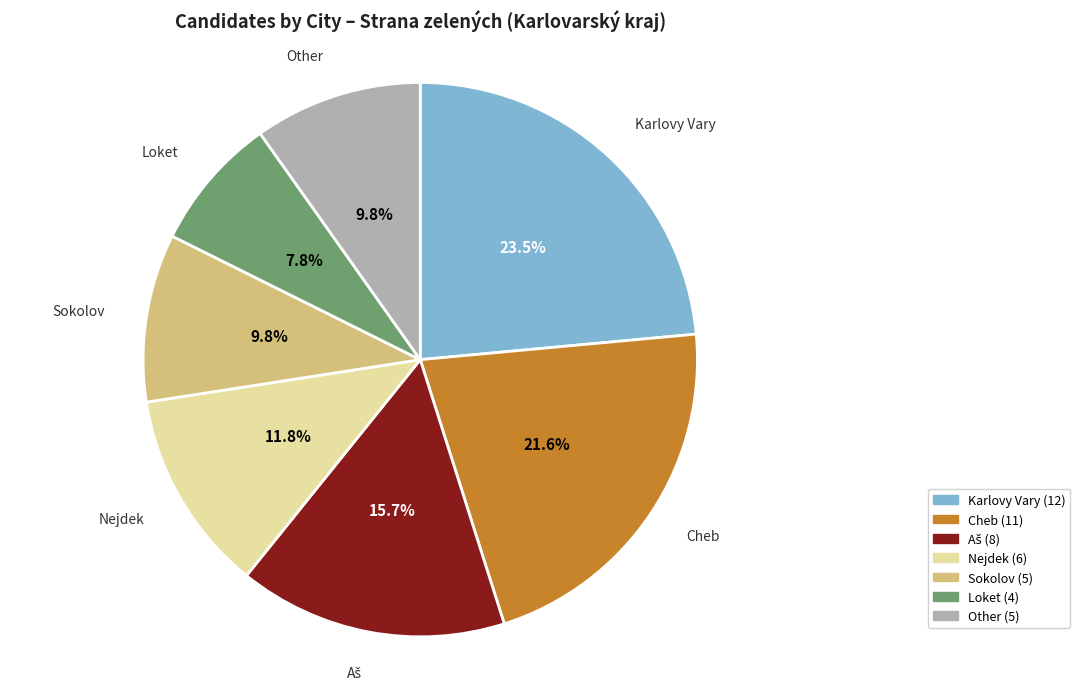

Does any single category account for the majority?

No